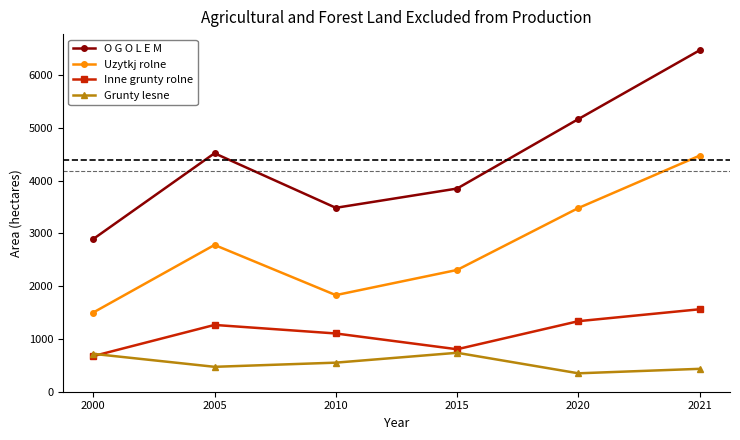

Where is the first local maximum for Grunty lesne?

2015